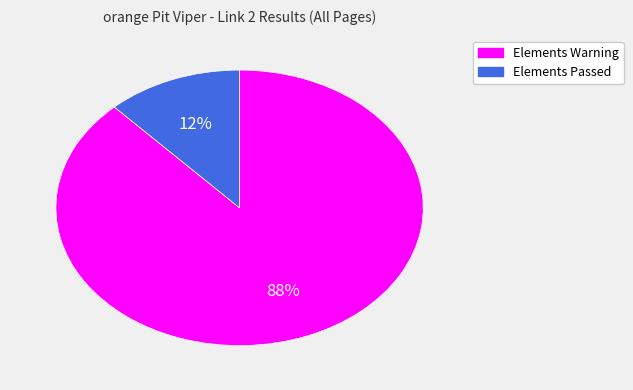

Is Elements Passed the majority of the pie?

No